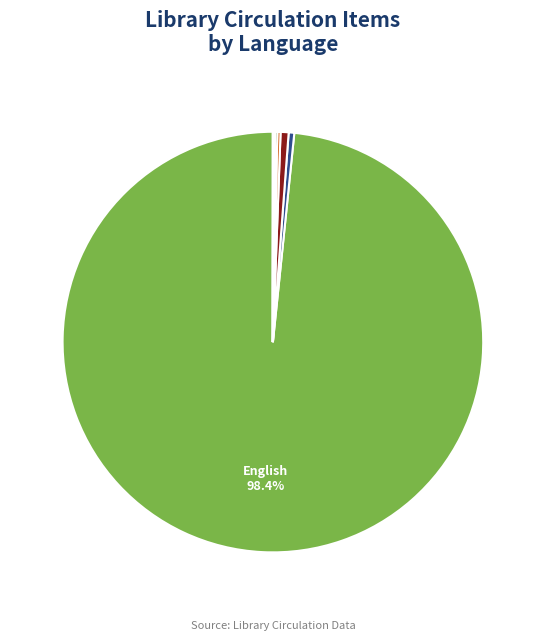

How many slices are in this pie chart?

10